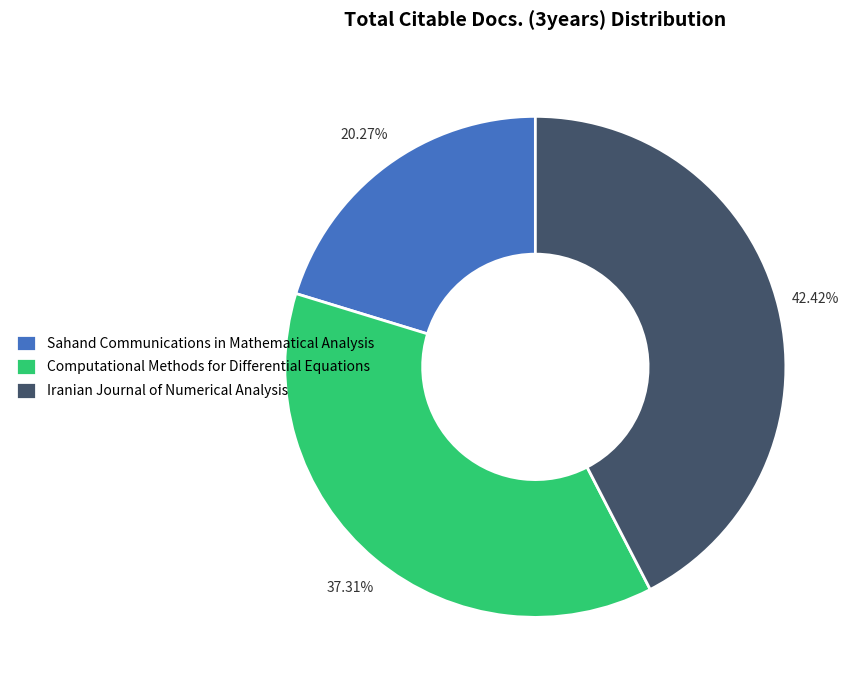

Approximately how many times larger is the value at Sahand Communications in Mathematical Analysis compared to Computational Methods for Differential Equations?

0.5